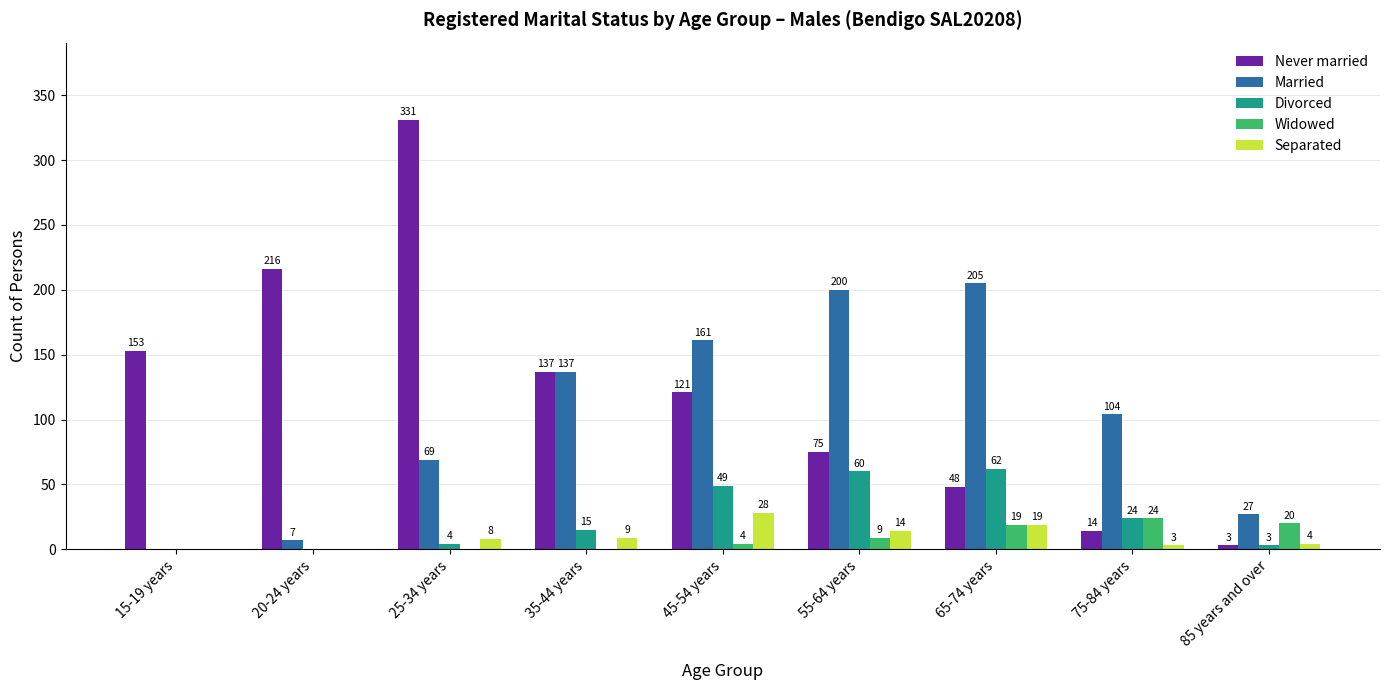

Reading left to right, what are all the values shown in this chart?

Never married: 153	216	331	137	121	75	48	14	3
Married: 0	7	69	137	161	200	205	104	27
Divorced: 0	0	4	15	49	60	62	24	3
Widowed: 0	0	0	0	4	9	19	24	20
Separated: 0	0	8	9	28	14	19	3	4